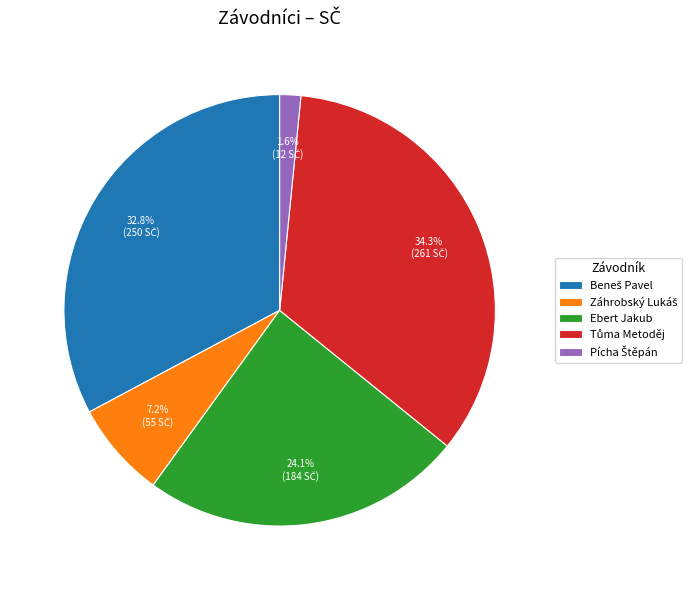

Is there any slice that represents more than half of the pie?

No